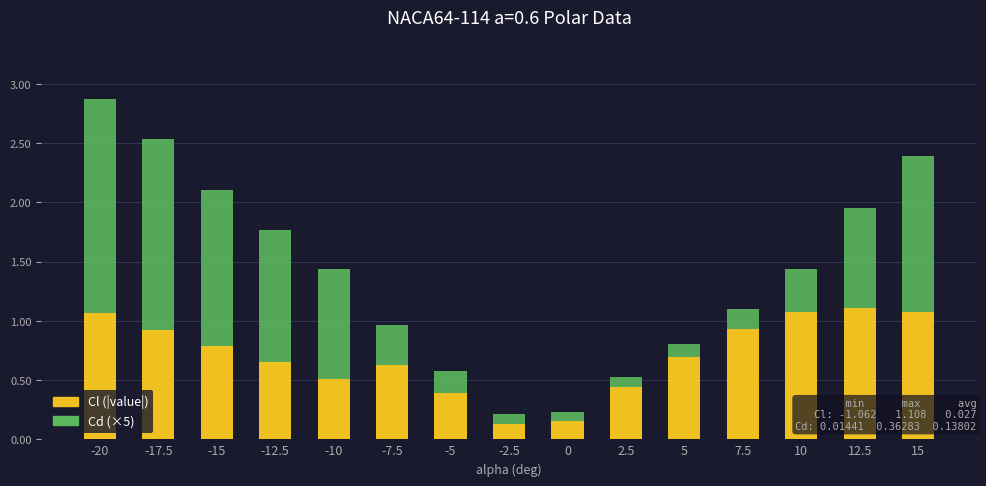

Count the number of categories in the chart.

15